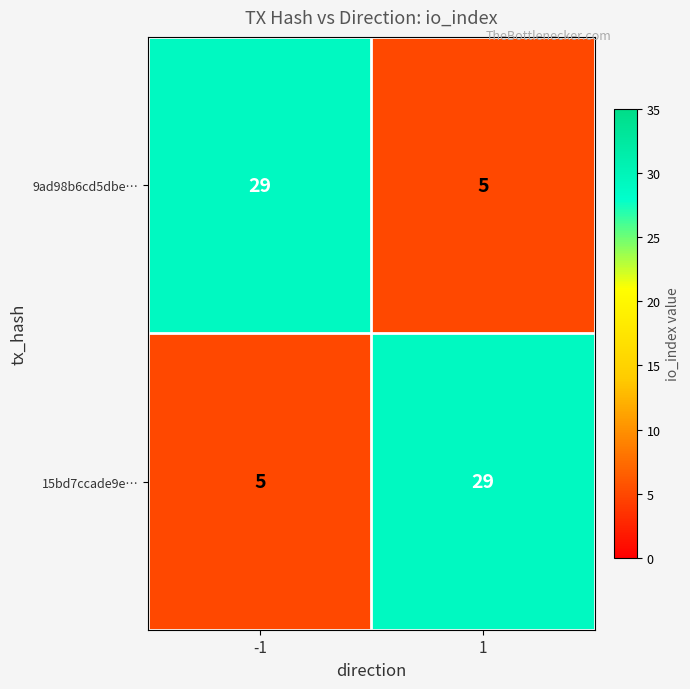

Reading right to left, list all the values displayed in this chart.

9ad98b6cd5dbe…: 1=5	-1=29
15bd7ccade9e…: 1=29	-1=5